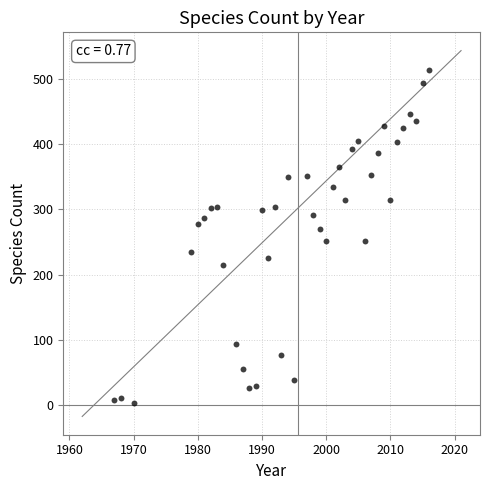

What is the range of X values (max minus min)?

49